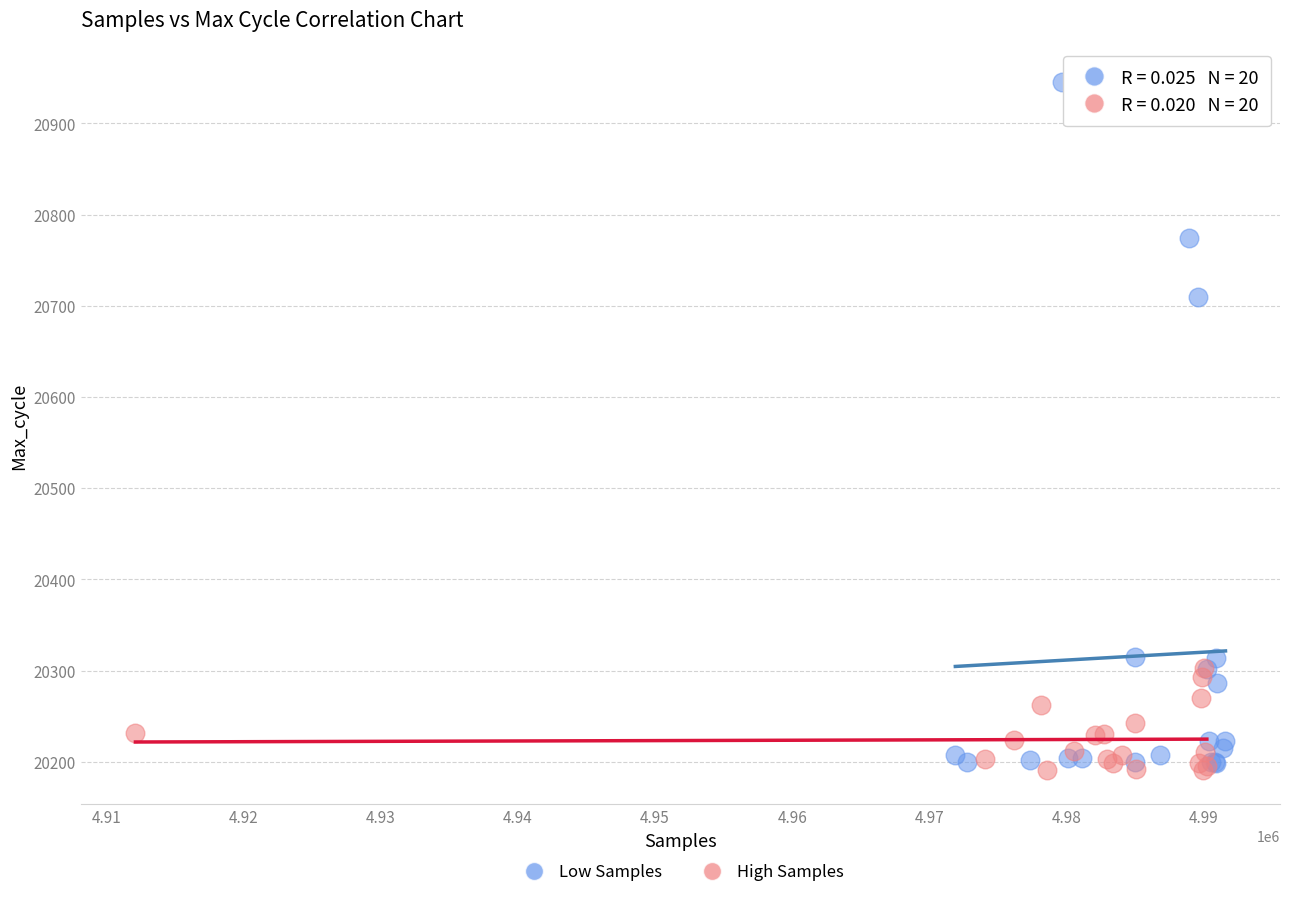

Which series contains the highest Y value?

Low Samples